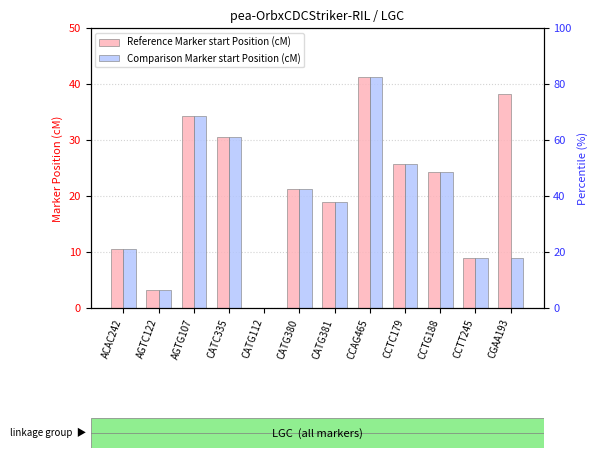

The Comparison Marker start Position (cM) series shows 18.2 at CATC335. True or false?

False